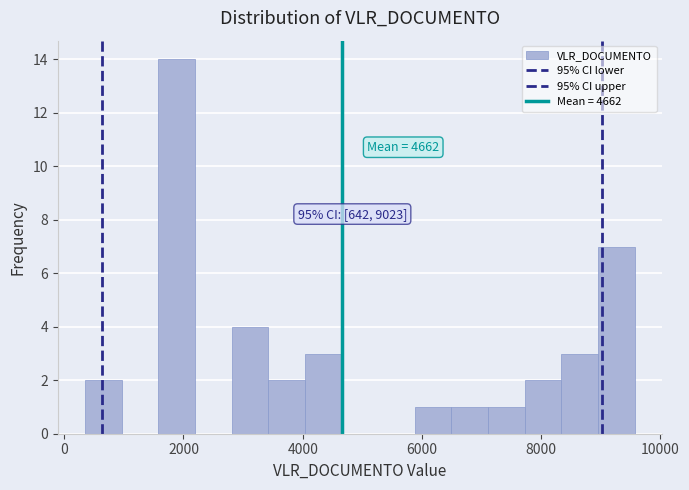

Around what value on the x-axis is the tallest bar? Give the approximate position of its centre, as read against the axis.

1800